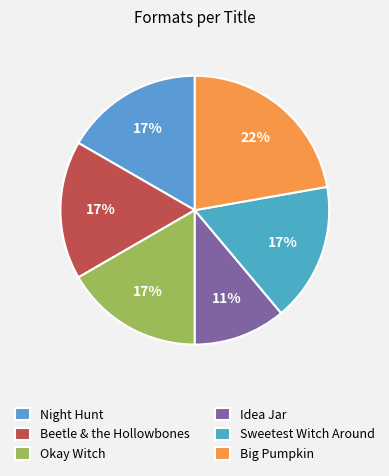

Which category has the smallest portion of the pie?

Idea Jar